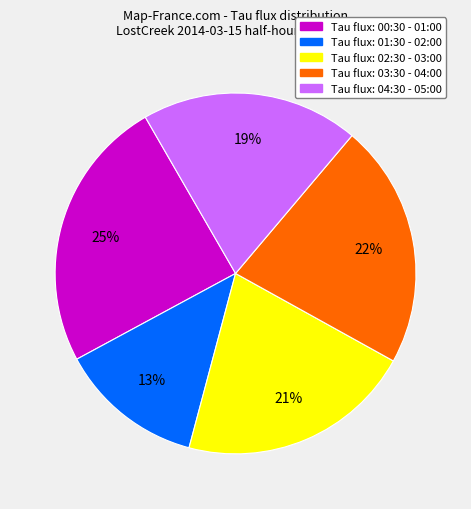

To the nearest percent, what is the difference between the largest and smallest slice percentages?

12%